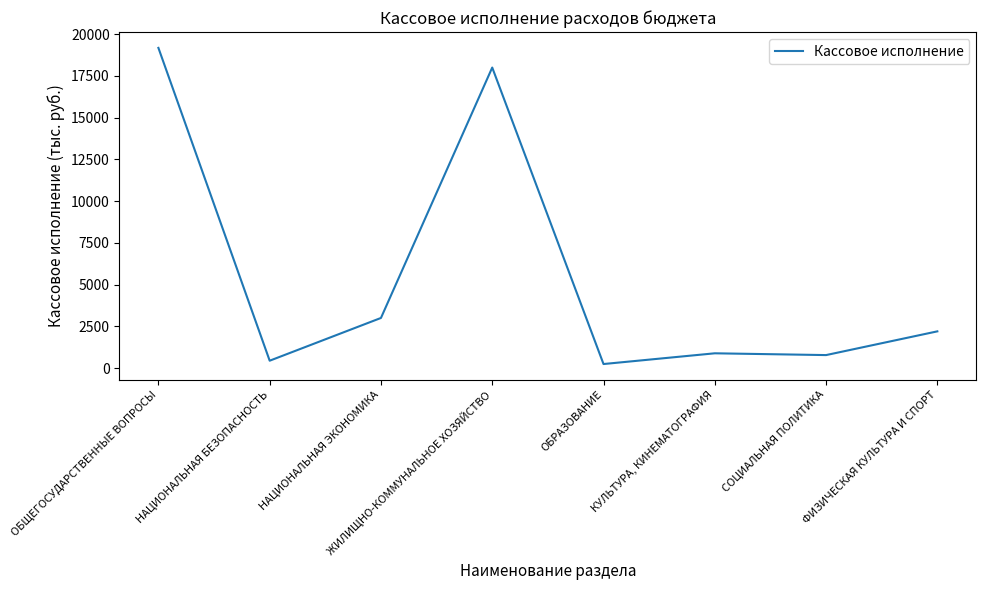

Is this an area chart (filled region under the line)?

No